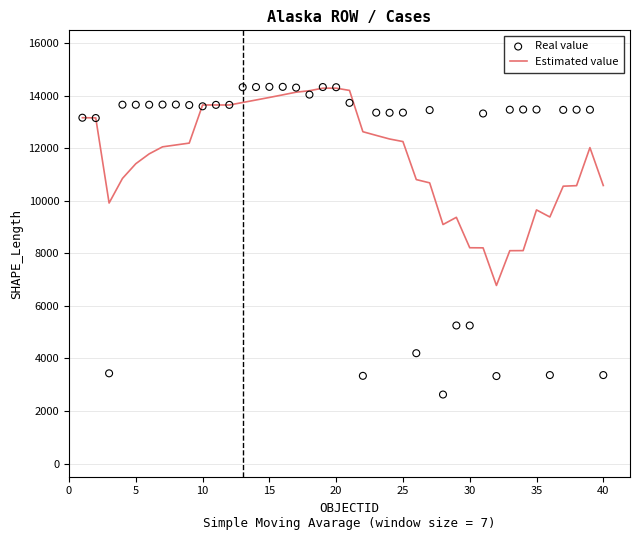

Which series has the largest Y range (max minus min)?

Real value